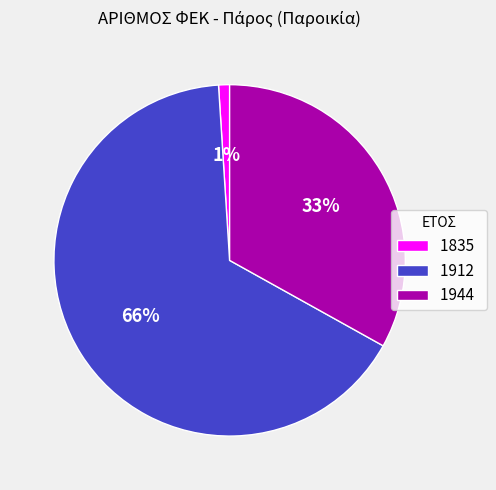

To the nearest percent, what is the average slice percentage?

33%